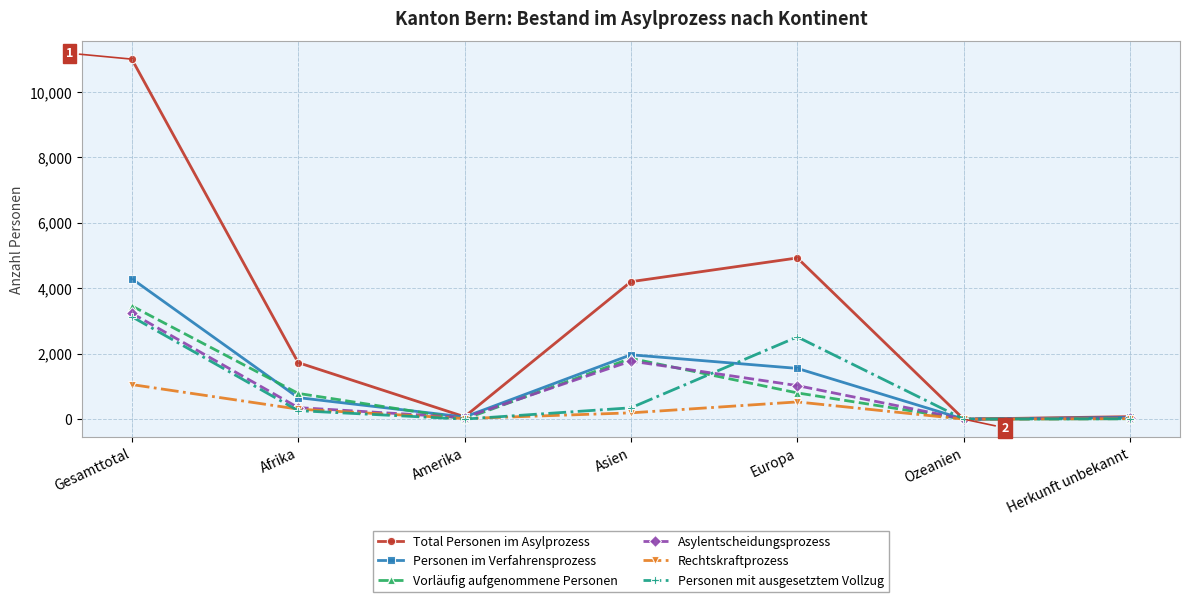

What is the maximum value for Rechtskraftprozess?

1056